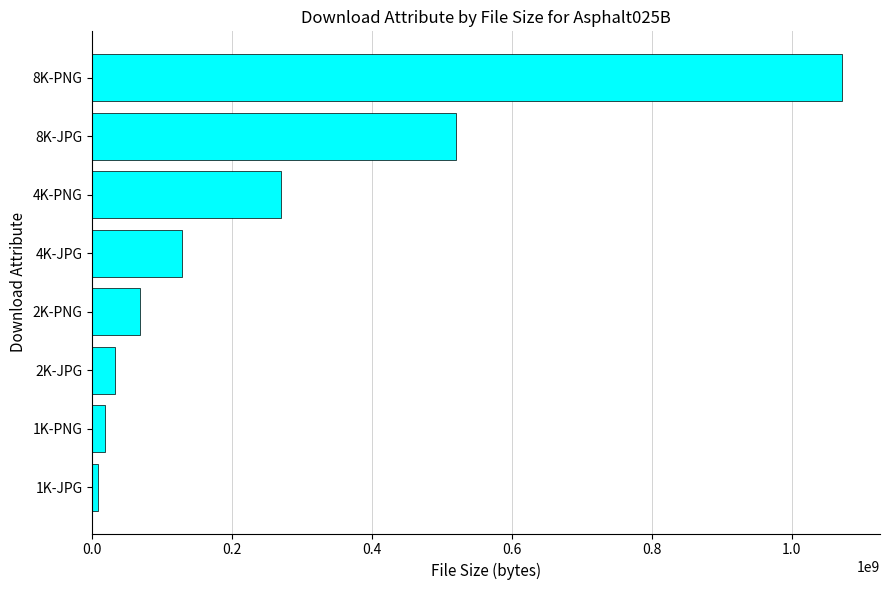

The value at 2K-PNG is 68588480. True or false?

True